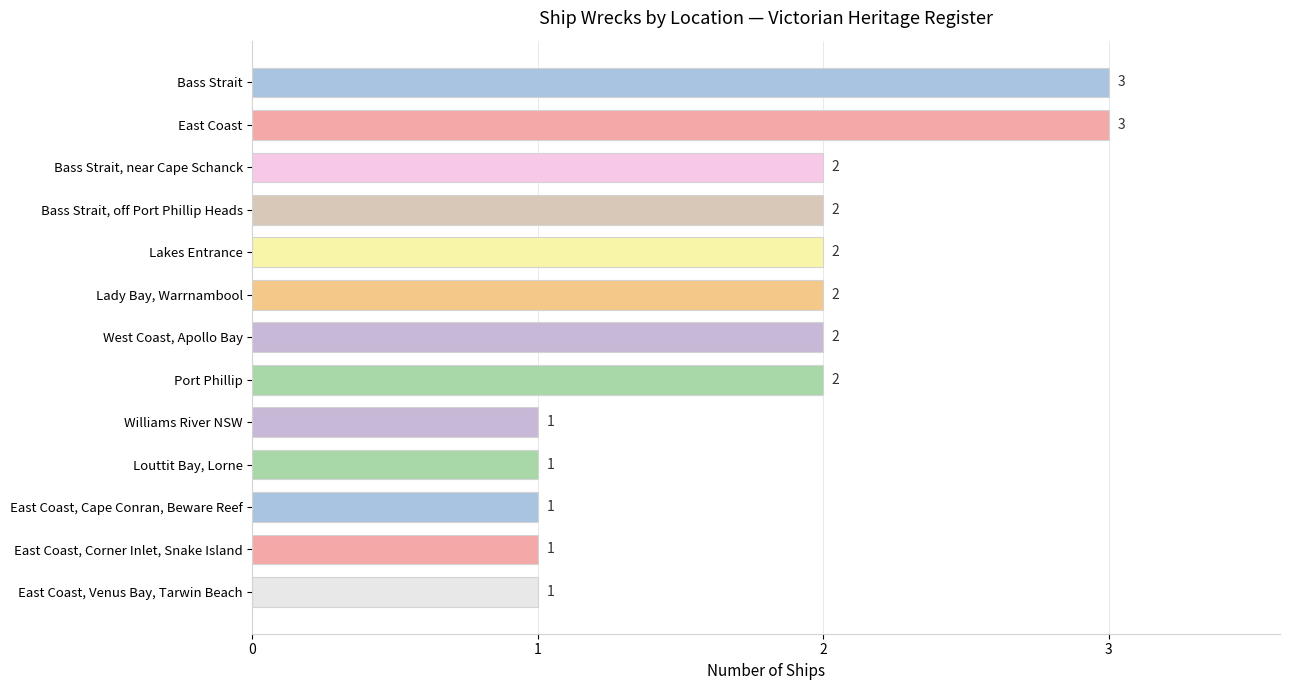

True or false: the data shows 2 at Bass Strait, near Cape Schanck.

True